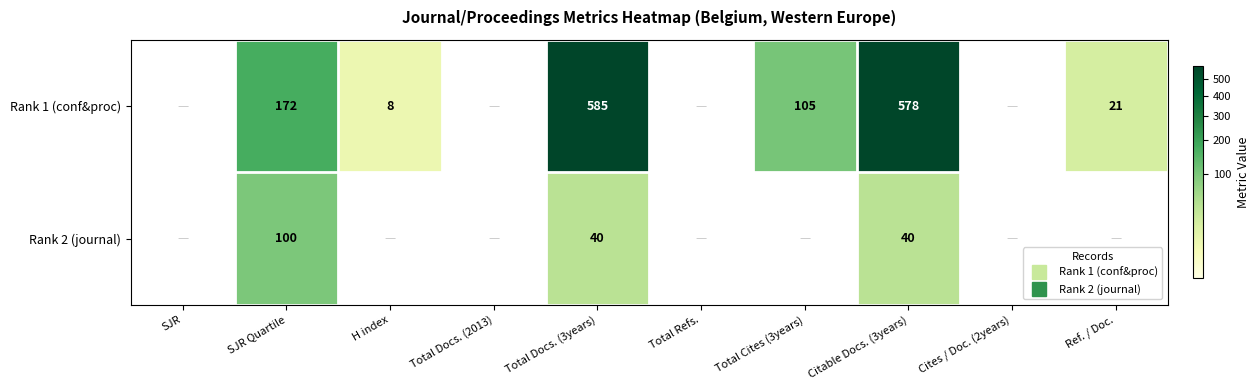

The value of Rank 1 (conf&proc) at Total Docs. (2013) is -179. True or false?

False